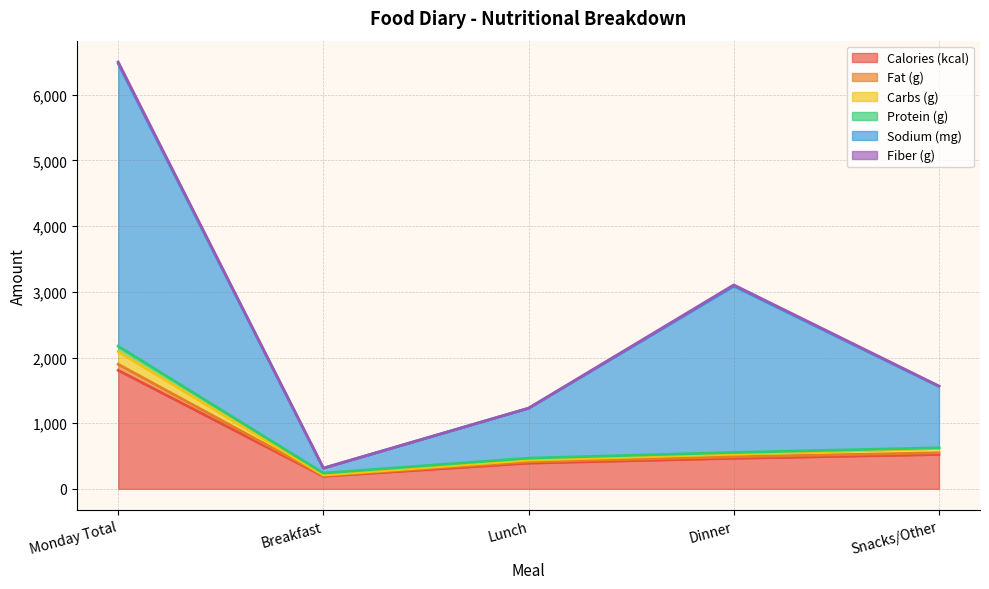

Which category has the lowest value in the Carbs (g) series?

Breakfast